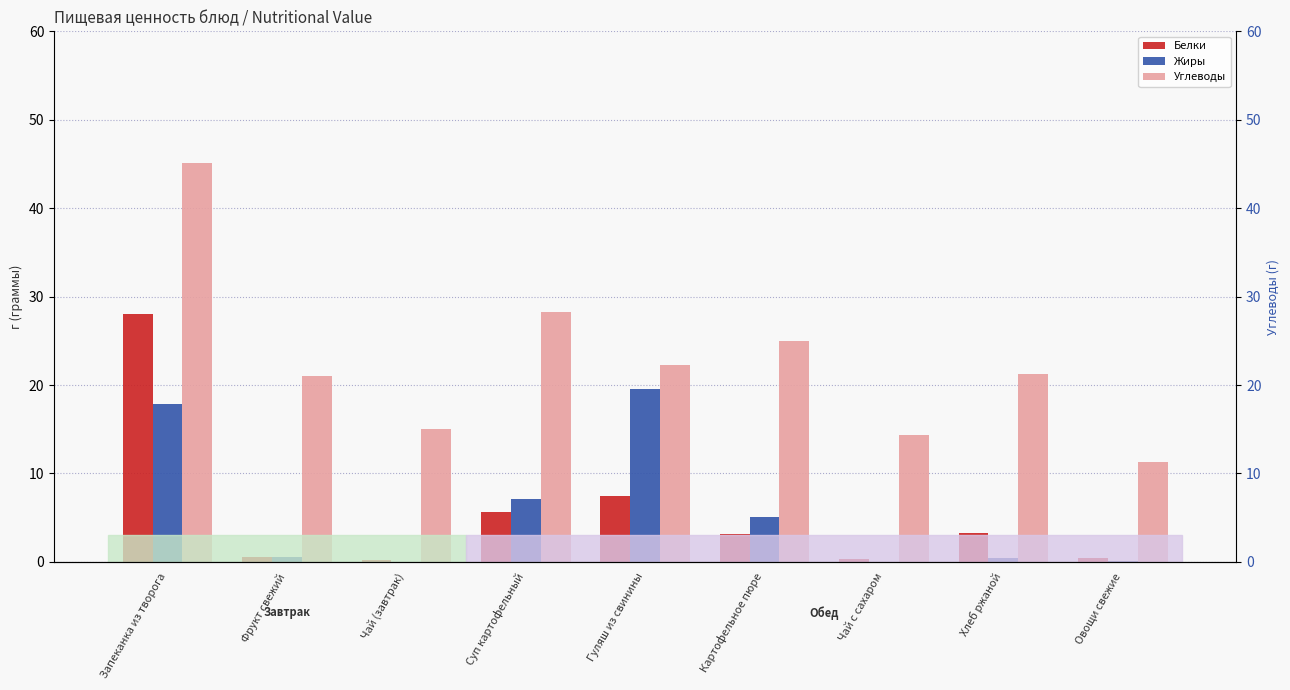

Where does the Углеводы series first go above 21?

Запеканка из творога